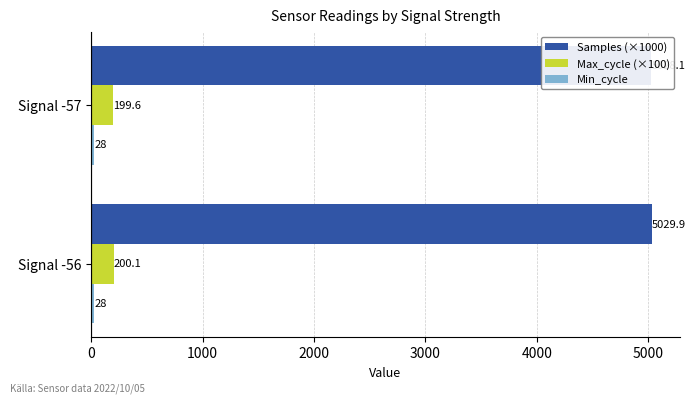

At how many categories does at least one series exceed 676?

2